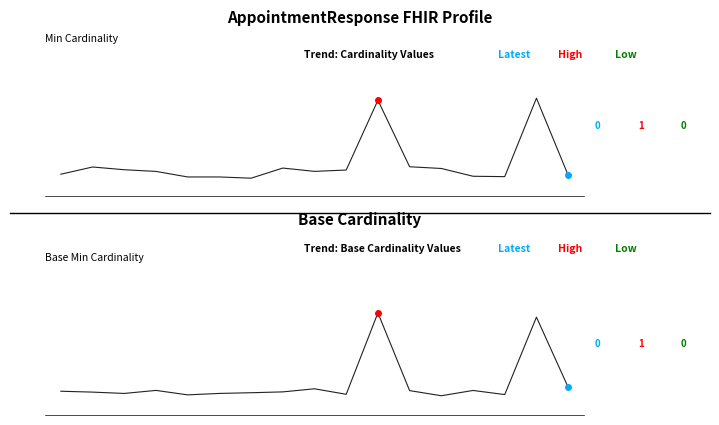

How many lines are shown in the chart?

2